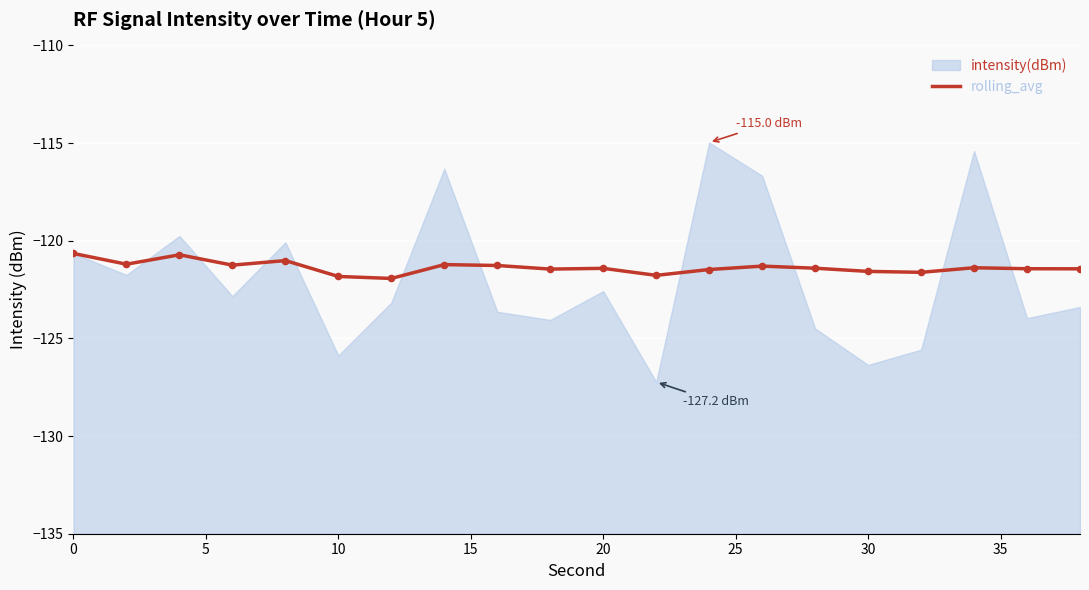

Which has a higher value, 10 or 10?

10